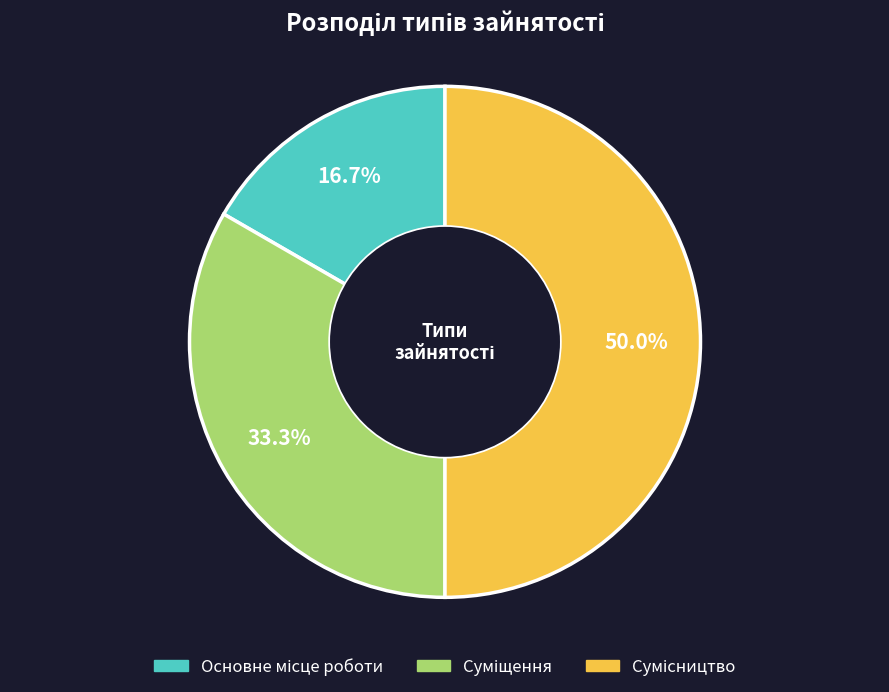

Approximately how many times larger is the value at Суміщення compared to Сумісництво?

0.7